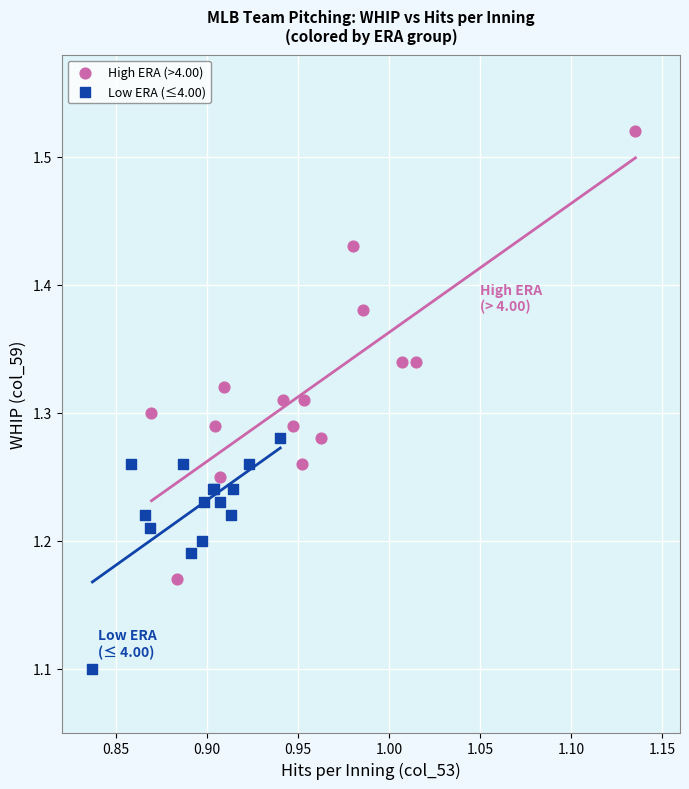

Which series reaches the minimum Y coordinate?

Low ERA (≤4.00)